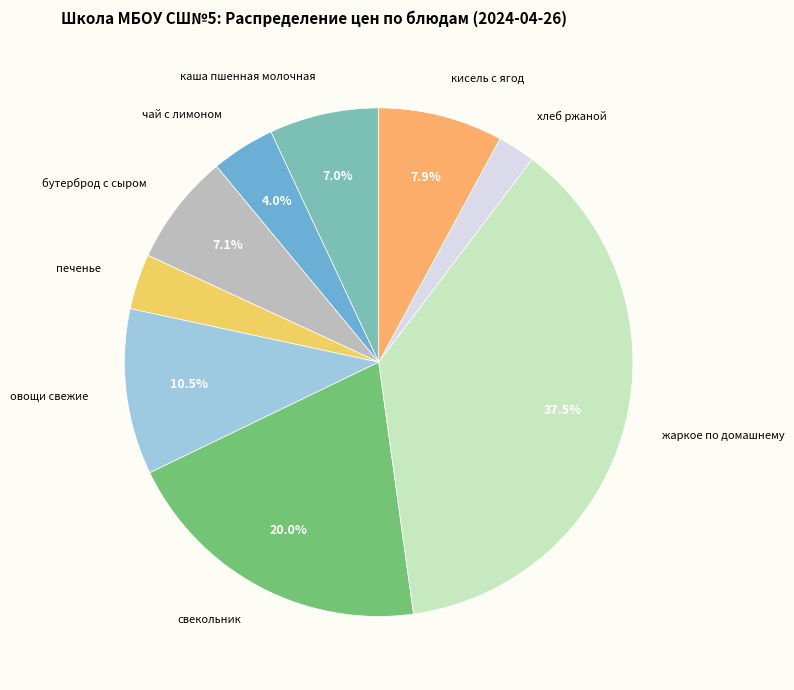

How many segments does this pie chart have?

9